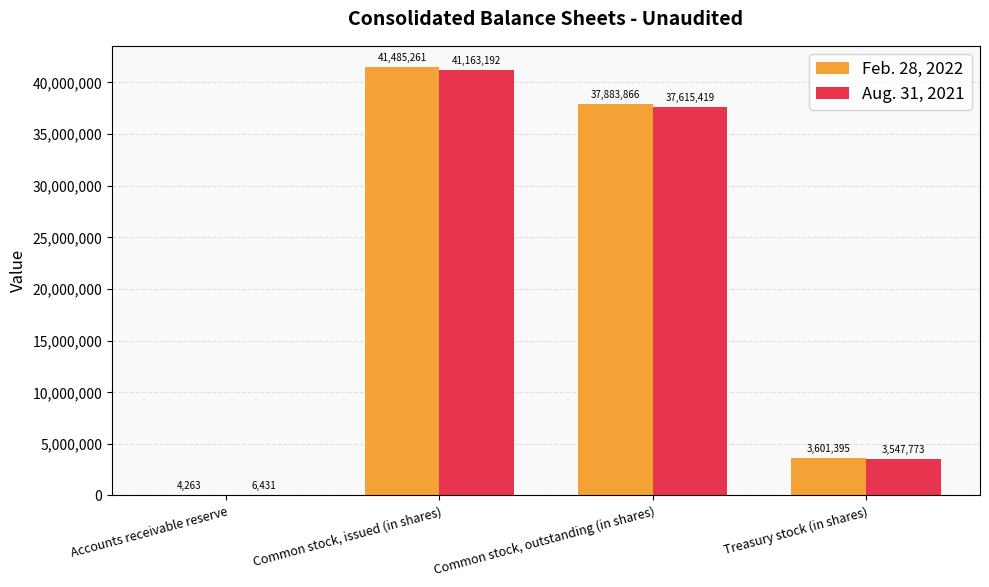

Reading left to right, what are all the values shown in this chart?

Feb. 28, 2022: Accounts receivable reserve=4263	Common stock, issued (in shares)=41485261	Common stock, outstanding (in shares)=37883866	Treasury stock (in shares)=3601395
Aug. 31, 2021: Accounts receivable reserve=6431	Common stock, issued (in shares)=41163192	Common stock, outstanding (in shares)=37615419	Treasury stock (in shares)=3547773